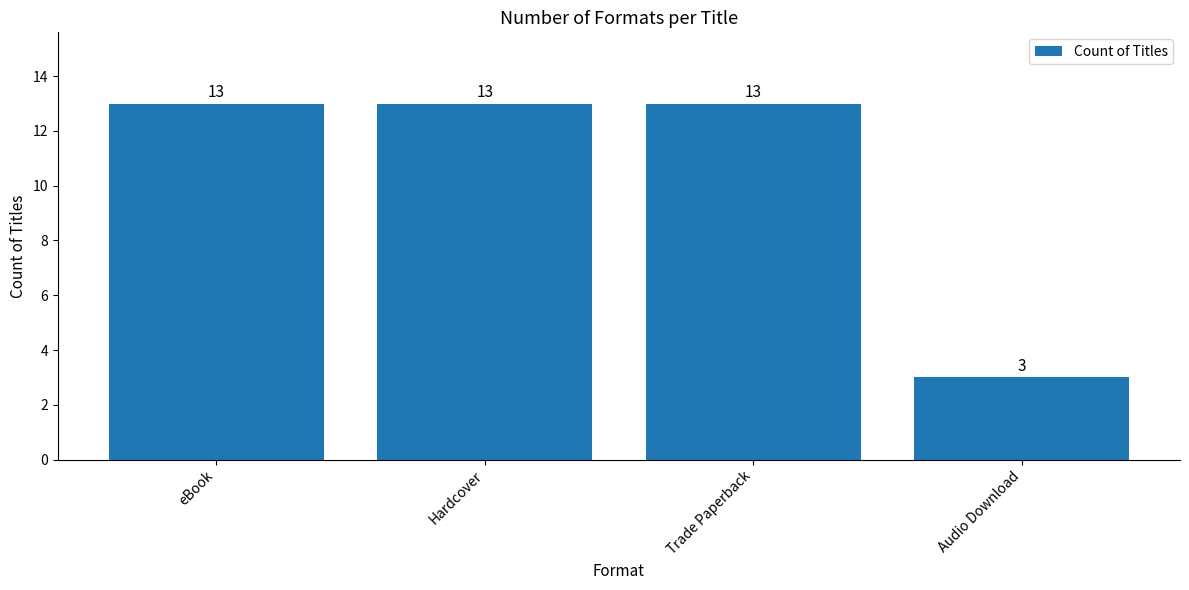

What is the value of the 2nd bar from the left?

13